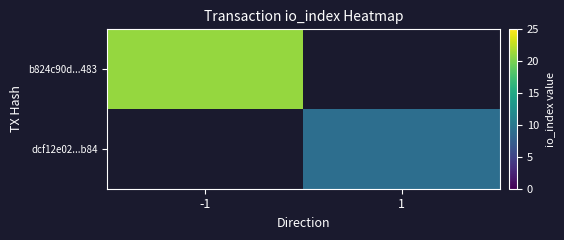

The value of b824c90d...483 at -1 is 21.0. True or false?

True